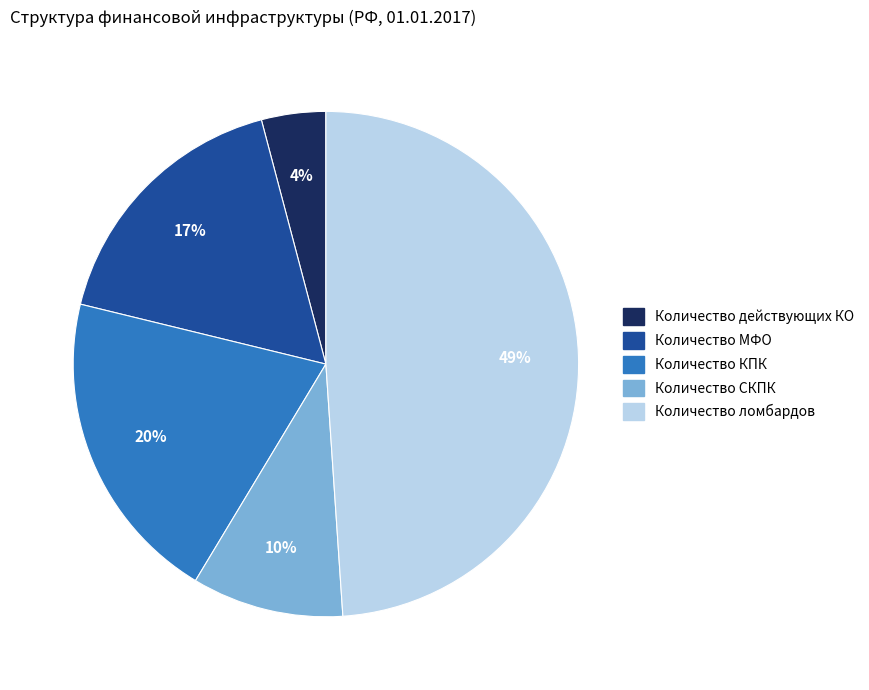

The Количество КПК slice represents 20% of the pie. True or false?

True